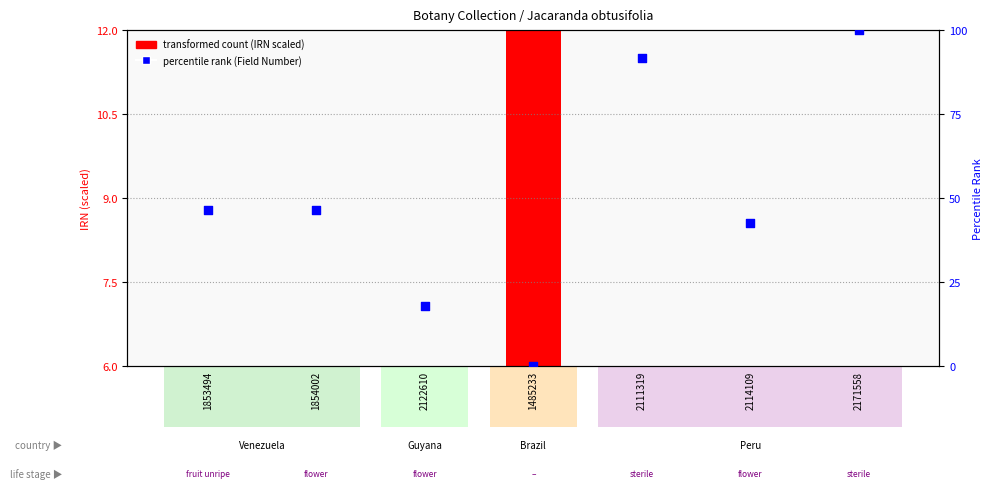

Which series contains the highest Y value?

percentile rank (Field Number)